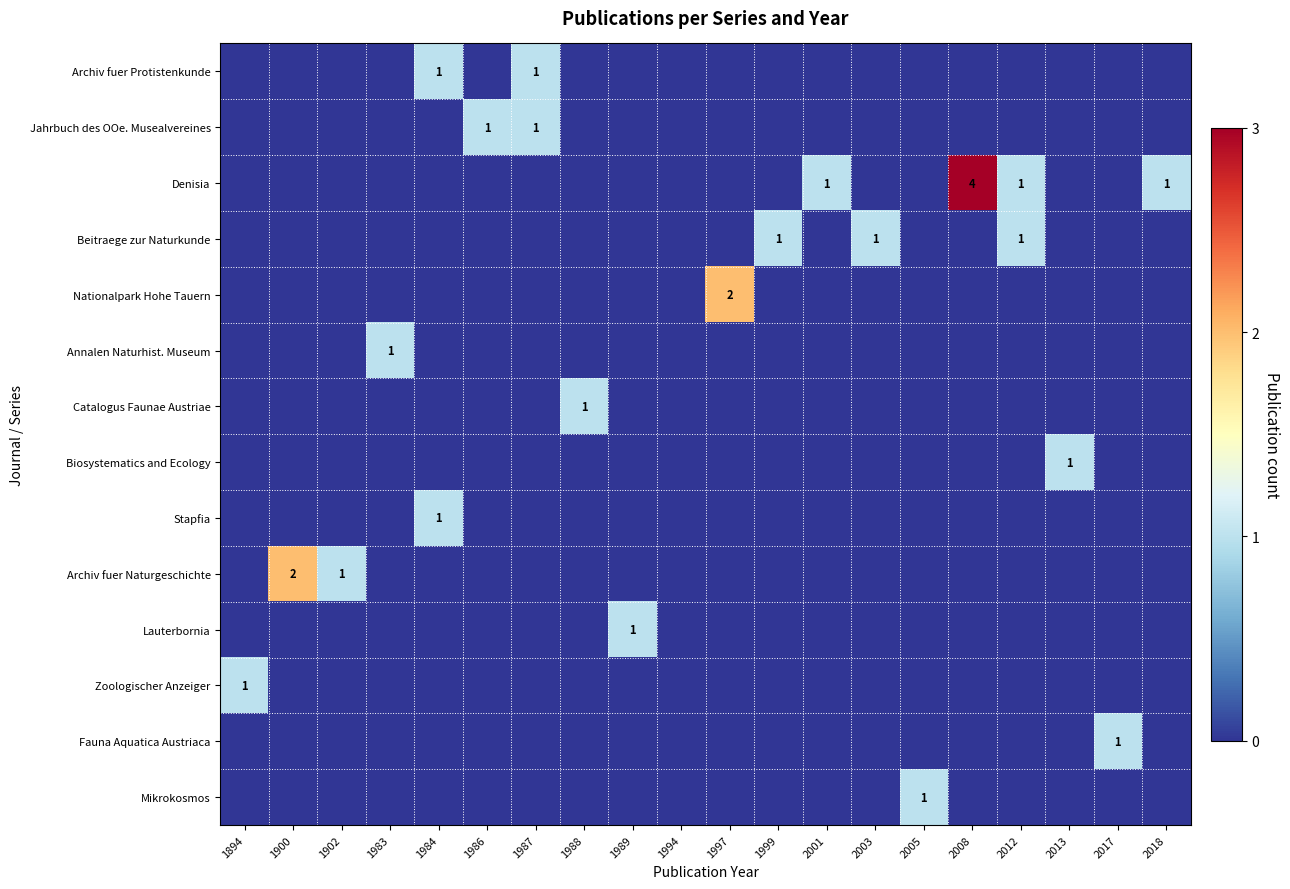

What is the total value across all series at 1900?

2